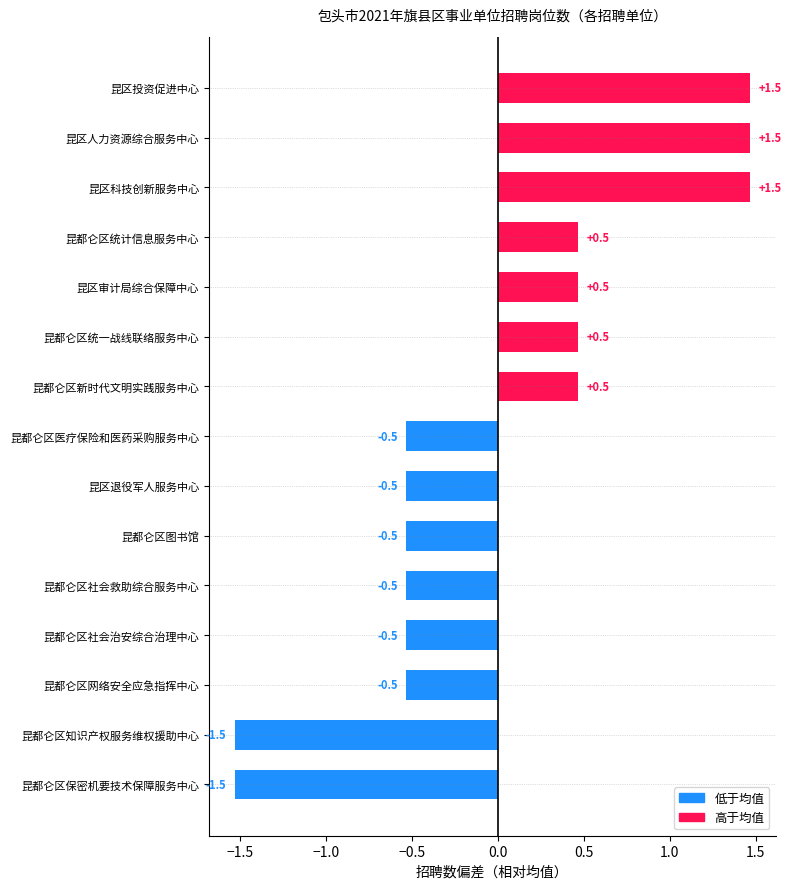

Reading bottom to top, transcribe all the data shown in this chart.

-1.5	-1.5	-0.5	-0.5	-0.5	-0.5	-0.5	-0.5	0.5	0.5	0.5	0.5	1.5	1.5	1.5